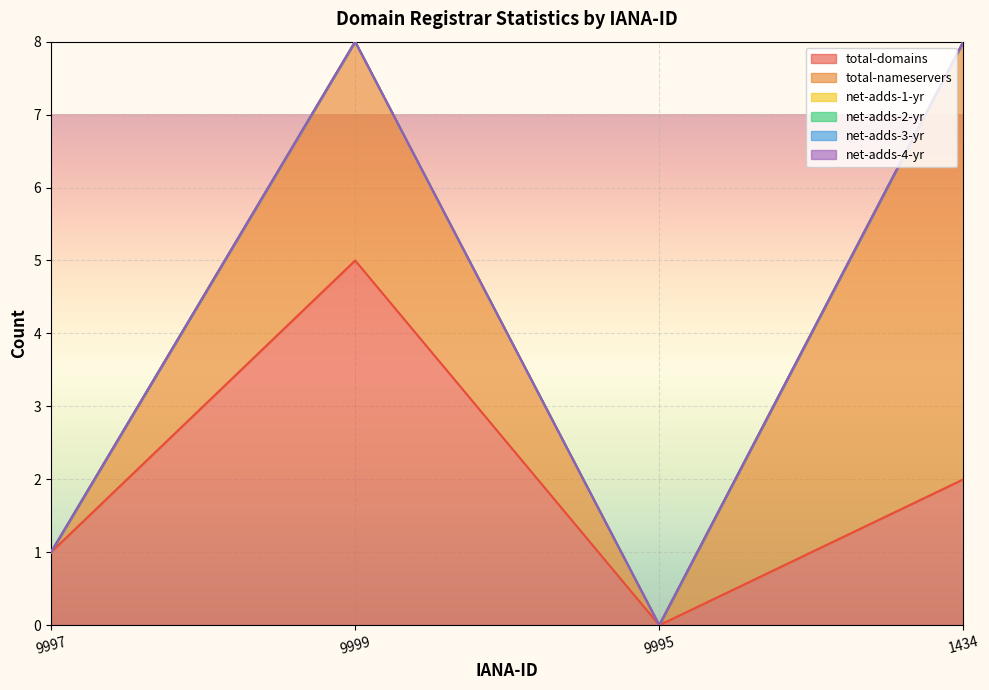

Which category has the highest value in the net-adds-2-yr series?

9997